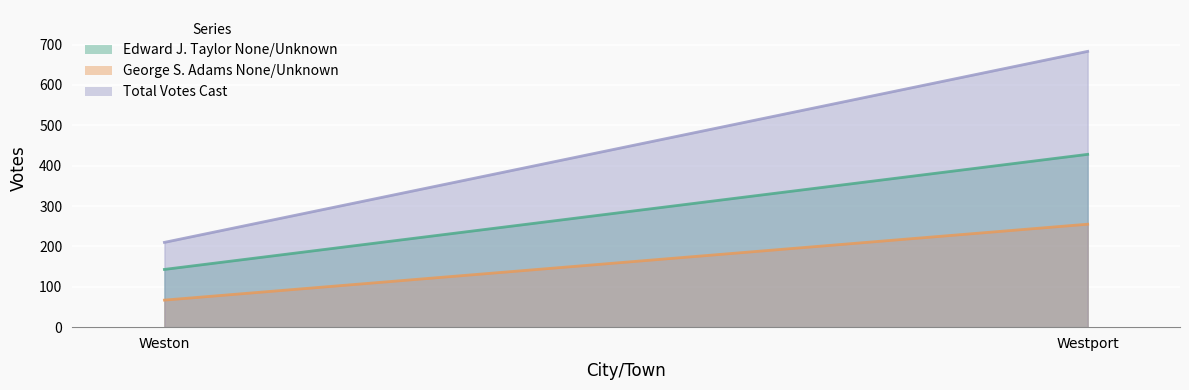

Rank the series by their maximum value, from highest to lowest.

Total Votes Cast, Edward J. Taylor None/Unknown, George S. Adams None/Unknown